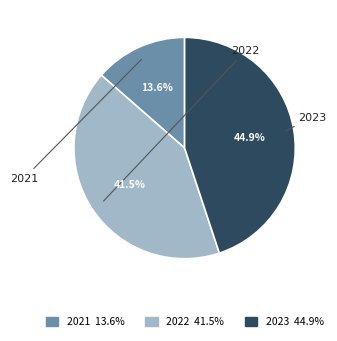

To the nearest percent, what percentage of the pie is 2021?

14%